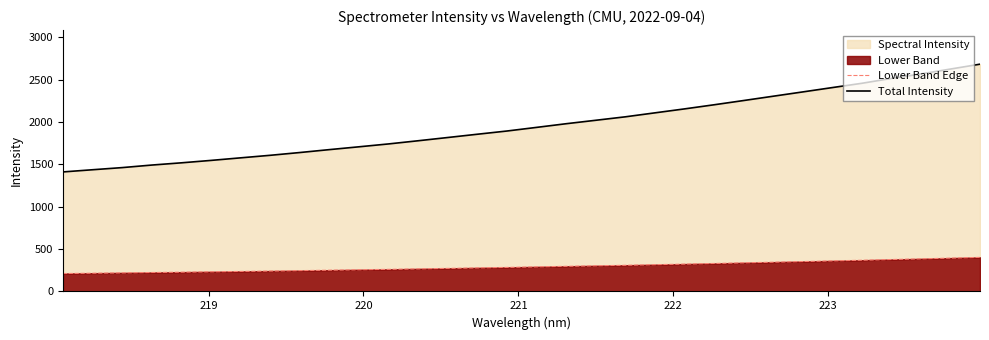

What is the difference between the maximum and minimum values in the Lower Band Edge series?

190.9